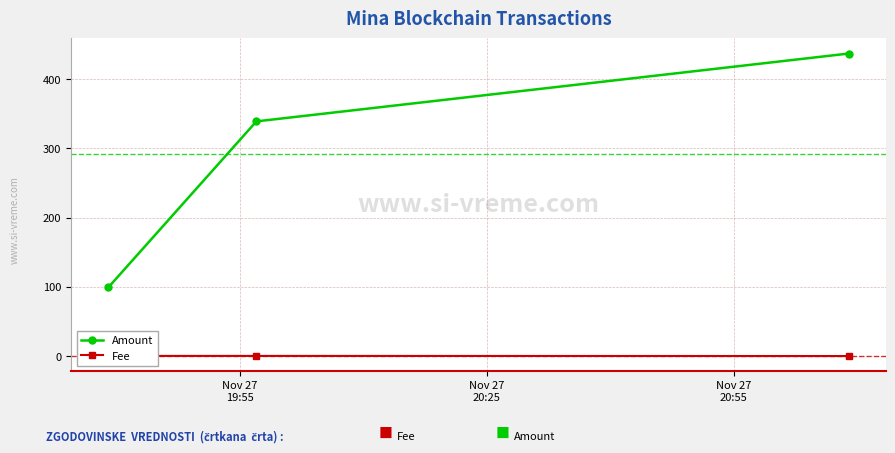

How many lines are shown in the chart?

2